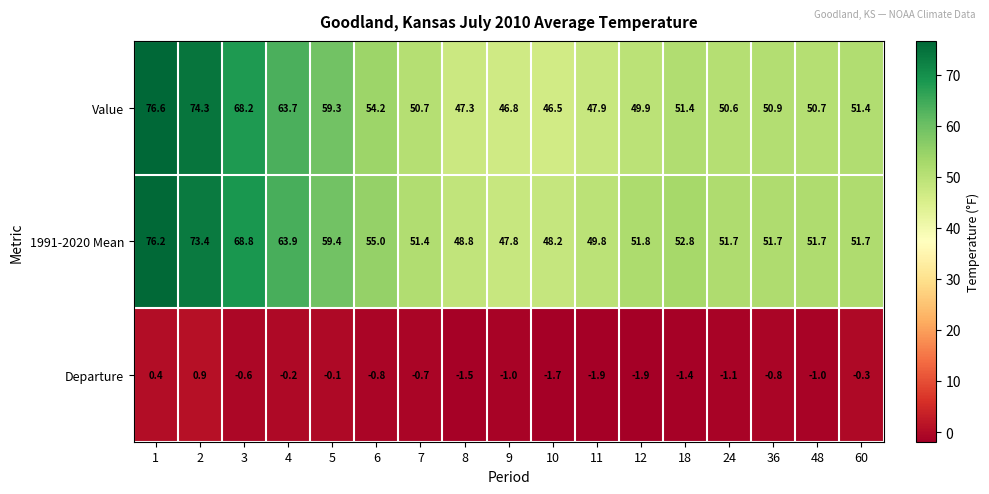

The 1991-2020 Mean series shows 14.2 at 48. True or false?

False